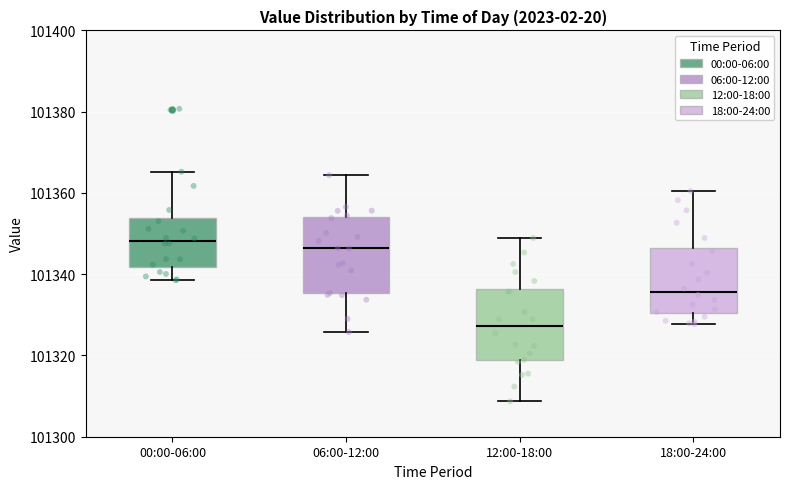

Reading left to right, read every box against the y-axis: the position of its median line, the range the box covers, and the ends of its whiskers. The values are not printed on the chart, so give them approximately, as read against the axis.

00:00-06:00: median 101348, box 101342 to 101354, whiskers 101338 to 101366
06:00-12:00: median 101346, box 101336 to 101354, whiskers 101326 to 101364
12:00-18:00: median 101328, box 101318 to 101336, whiskers 101308 to 101348
18:00-24:00: median 101336, box 101330 to 101346, whiskers 101328 to 101360